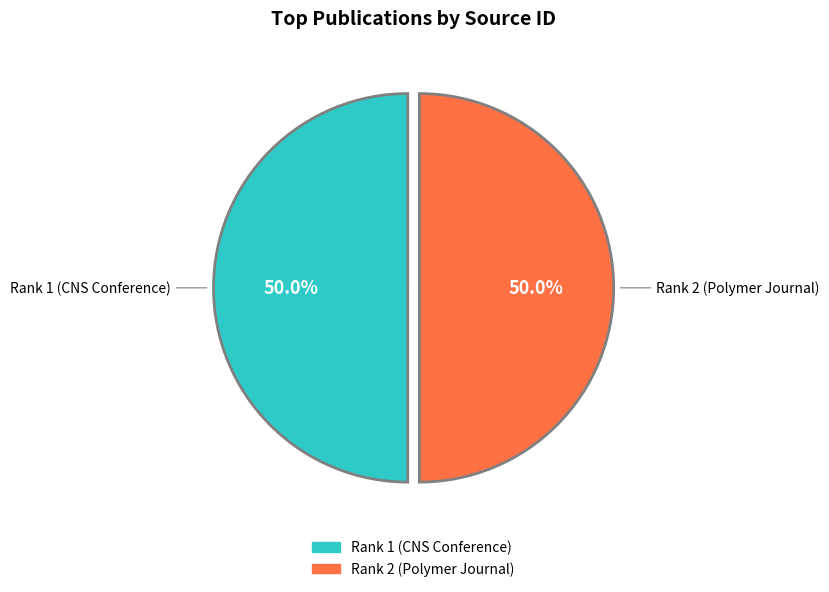

What portion of the pie excludes Rank 1 (CNS Conference)?

50.0%